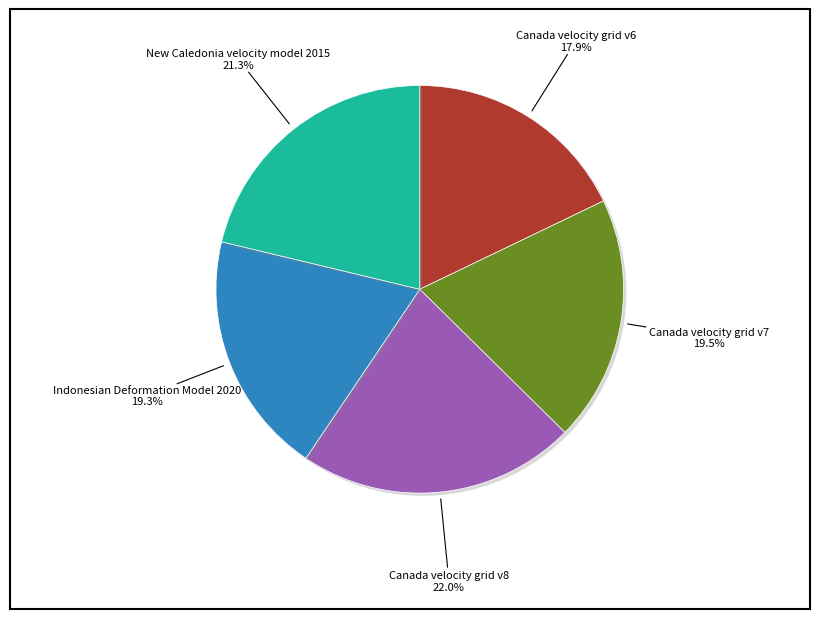

Is there a majority slice in this chart?

No